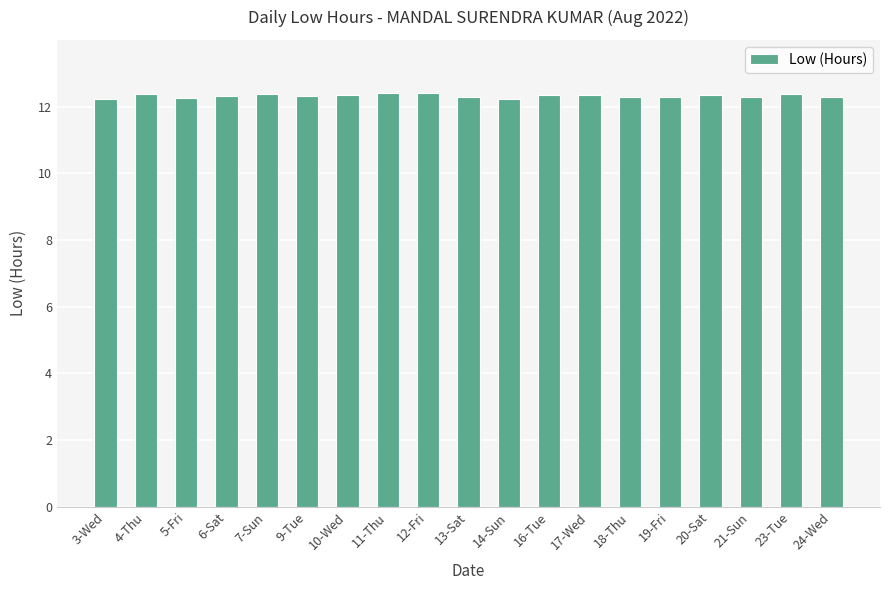

What is the difference between the values at 20-Sat and 3-Wed?

0.1